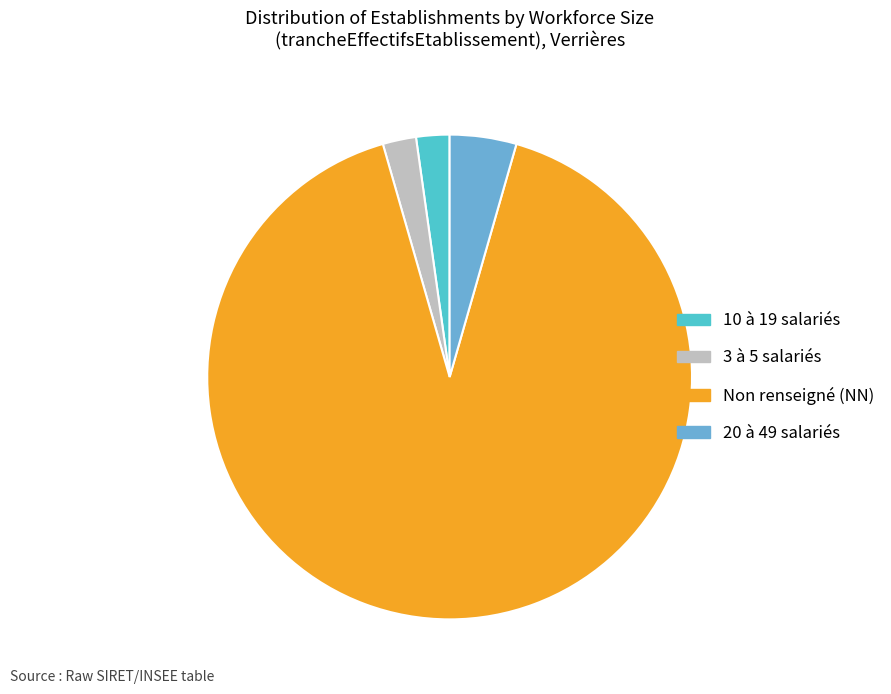

Is there a majority slice in this chart?

Yes